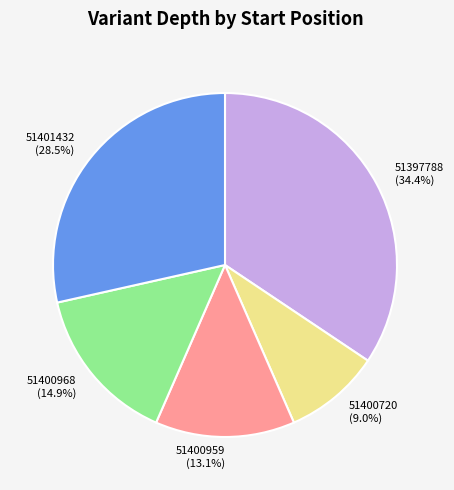

To the nearest percent, what is the difference between the largest and smallest slice percentages?

25%